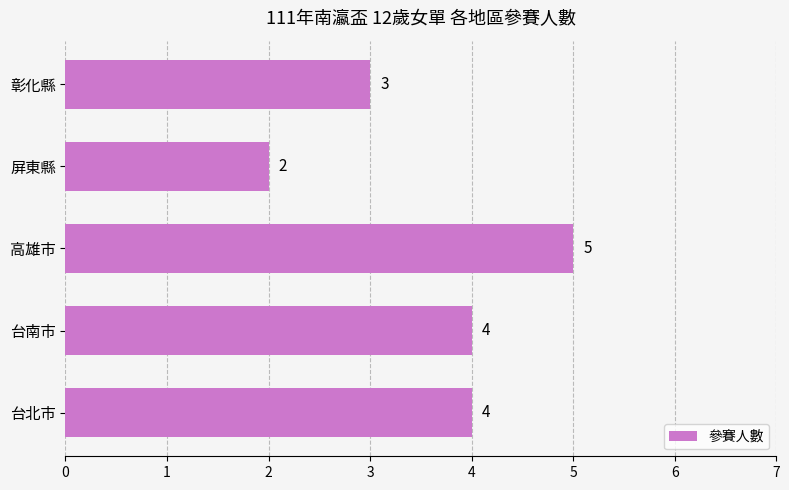

Between 台北市 and 屏東縣, which is larger?

台北市